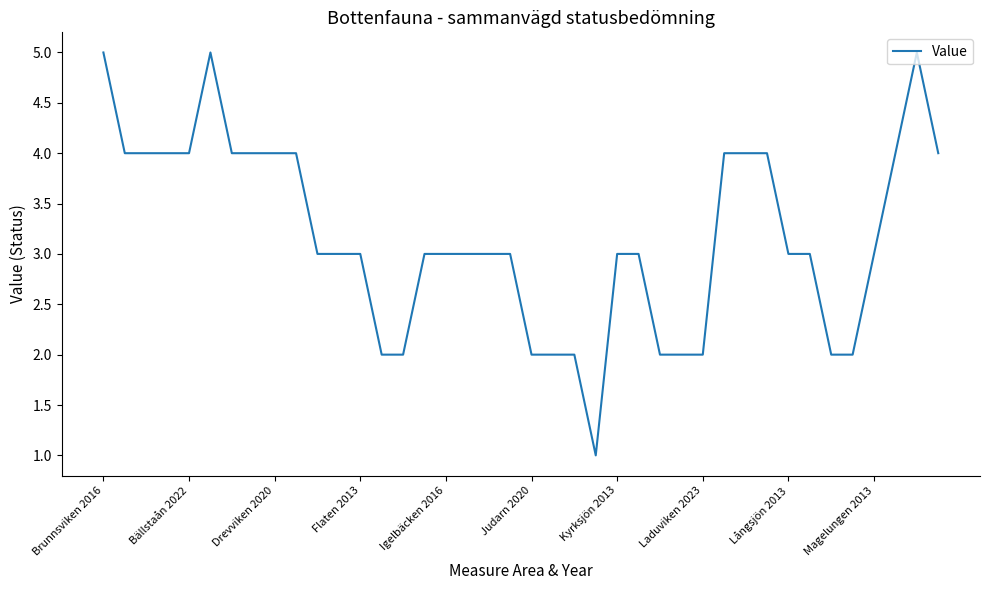

What is the maximum value shown in the chart?

5